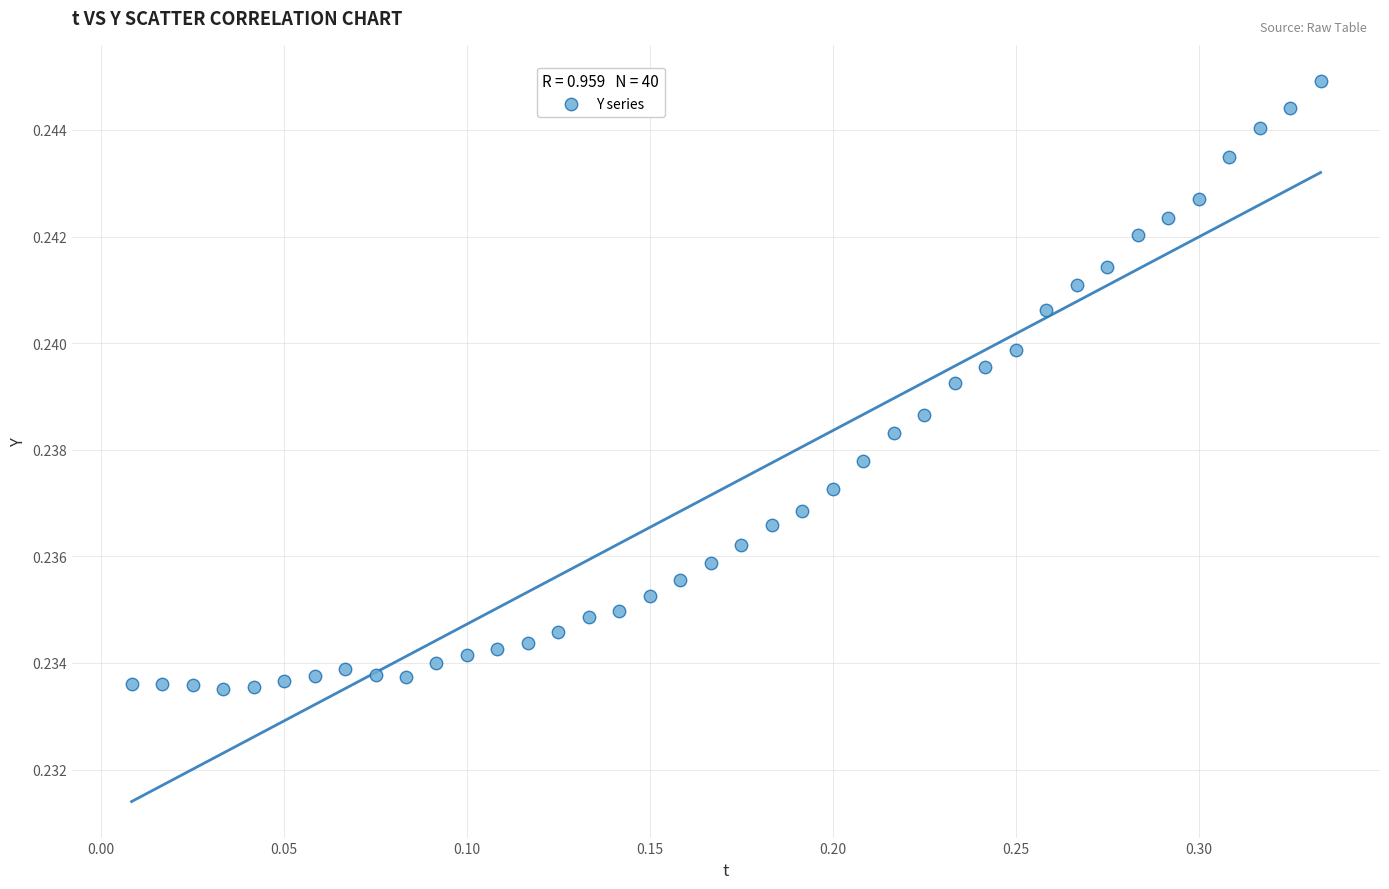

What is the range of X values (max minus min)?

0.3